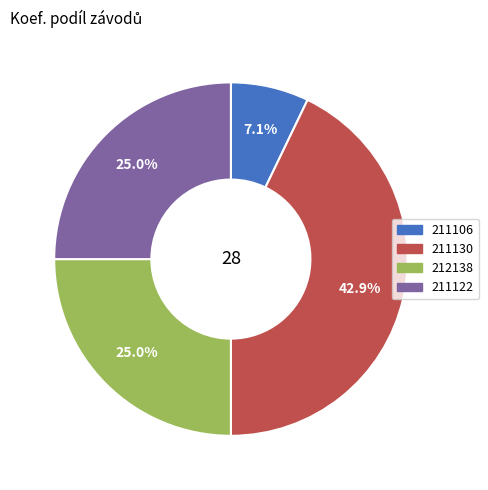

Is there a majority slice in this chart?

No